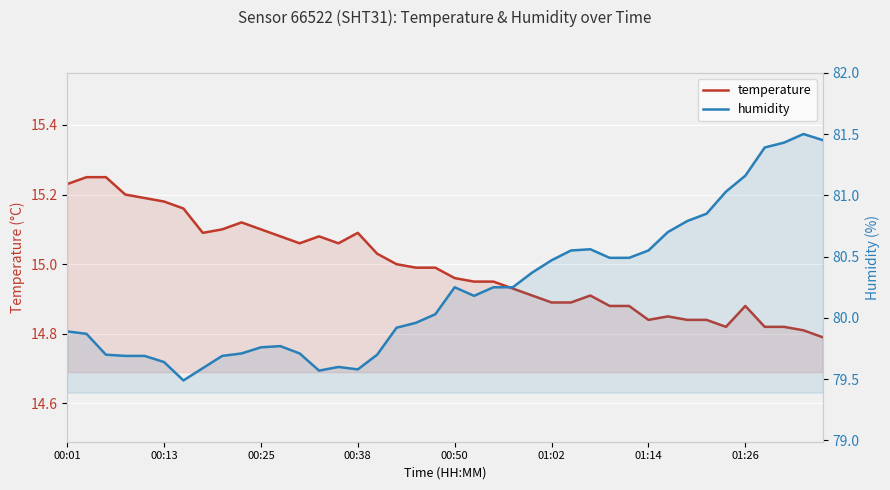

What is the lowest value of the temperature series?

14.8